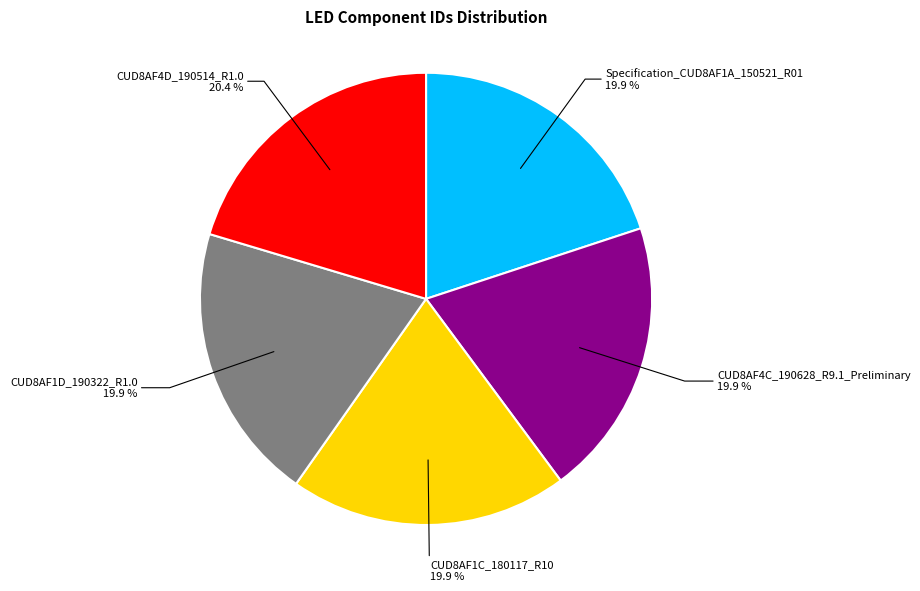

What portion of the pie excludes CUD8AF1D_190322_R1.0?

80.1%